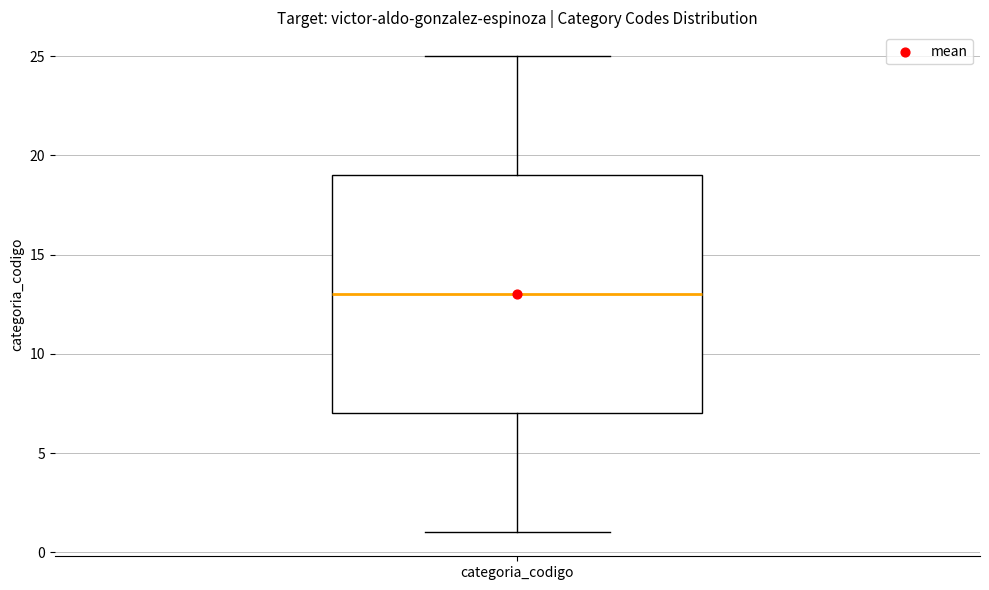

Transcribe this box plot: give where the median line is, the range the box spans, and where the two whiskers end, as read against the y-axis. The values are not printed on the chart, so give them approximately, as read against the axis.

median 13, box 7 to 19, whiskers 1 to 25